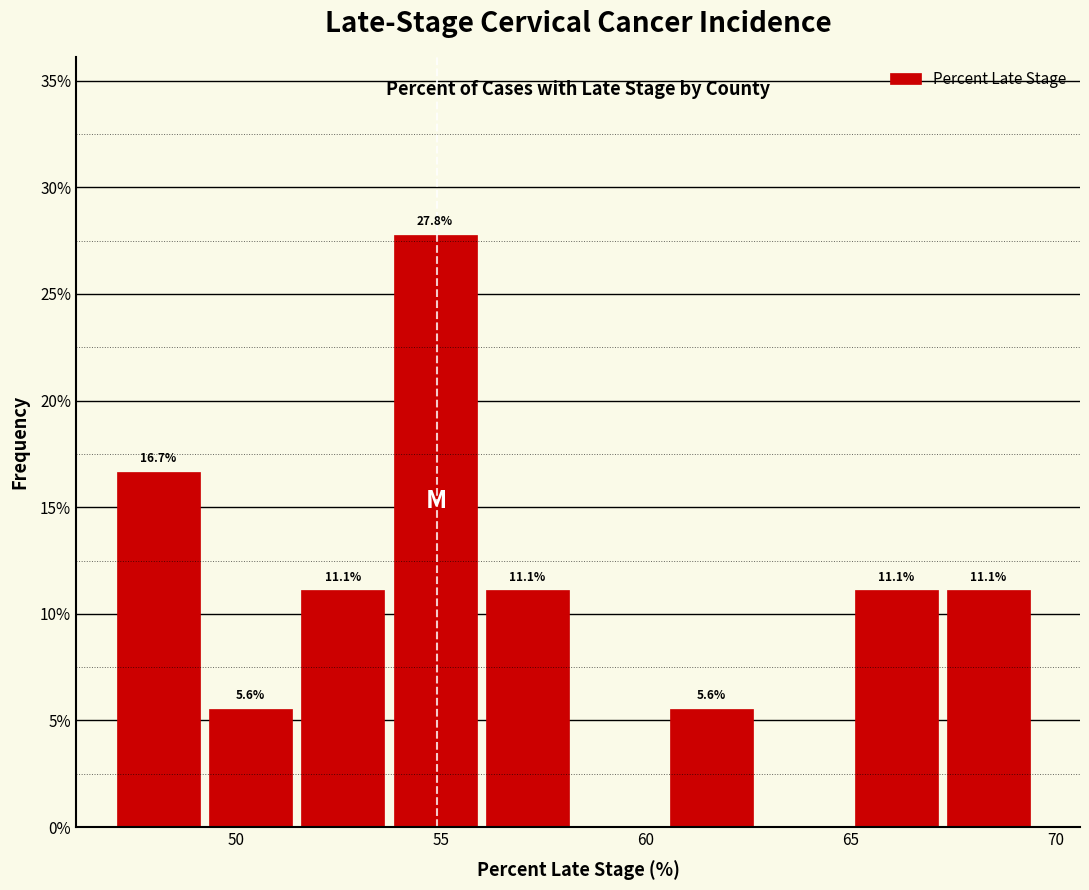

Which range on the x-axis has the tallest bar?

53.85 to 56.10